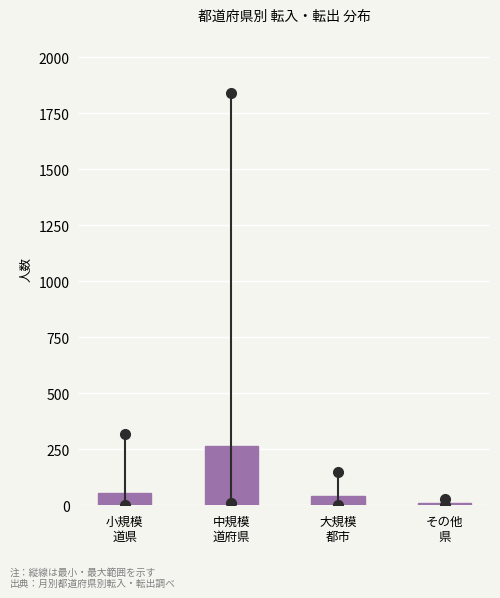

Reading left to right, list all the values displayed in this chart.

55.1	264.8	41.4	9.7